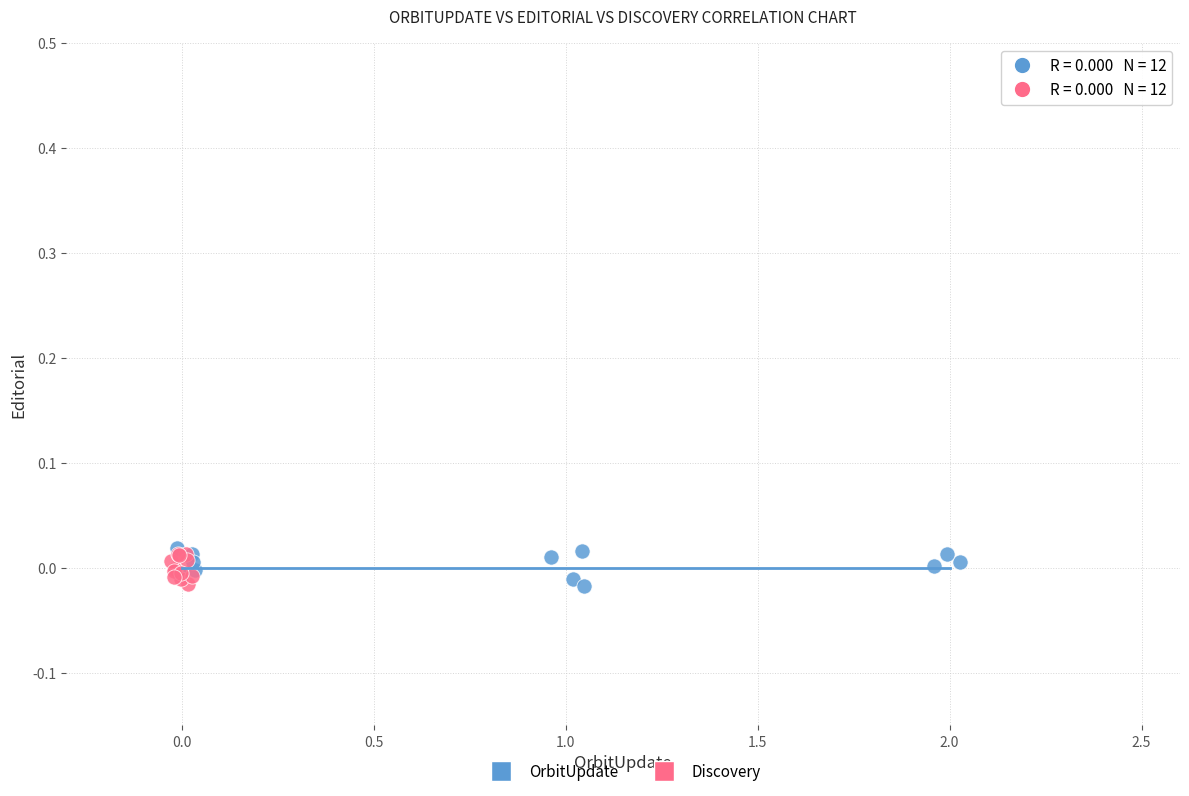

What are all the series names shown in the legend?

OrbitUpdate, Discovery